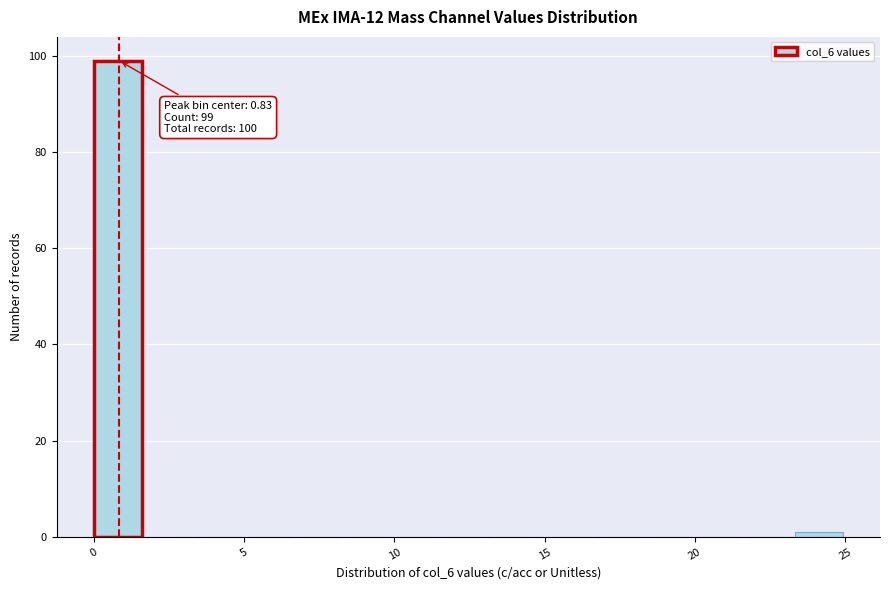

Read against the x-axis, roughly where is the centre of the tallest bar?

1.0